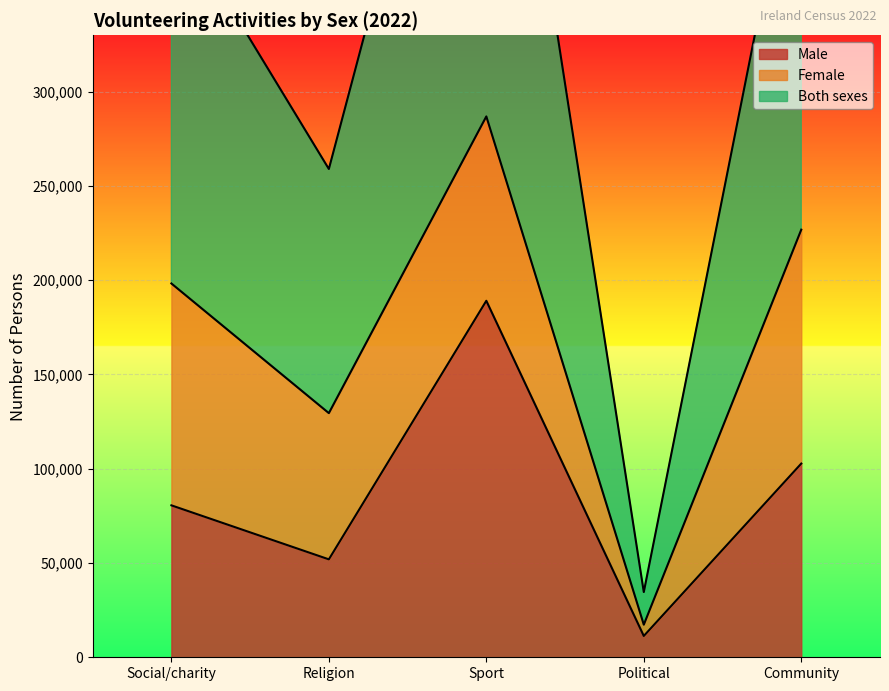

True or false: Male and Both sexes intersect in this chart.

False